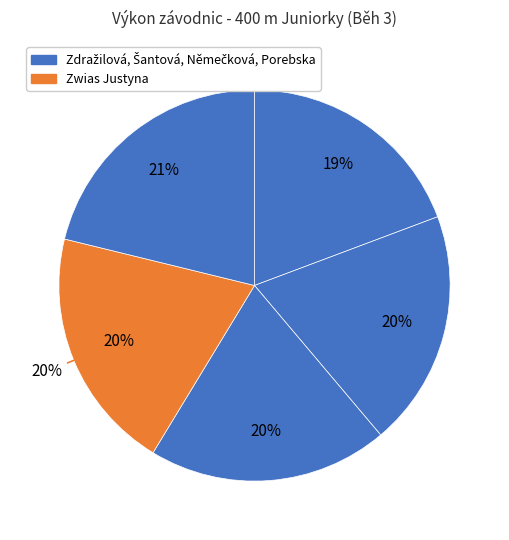

To the nearest percent, what percentage of the pie is Němečková Natálie?

20%